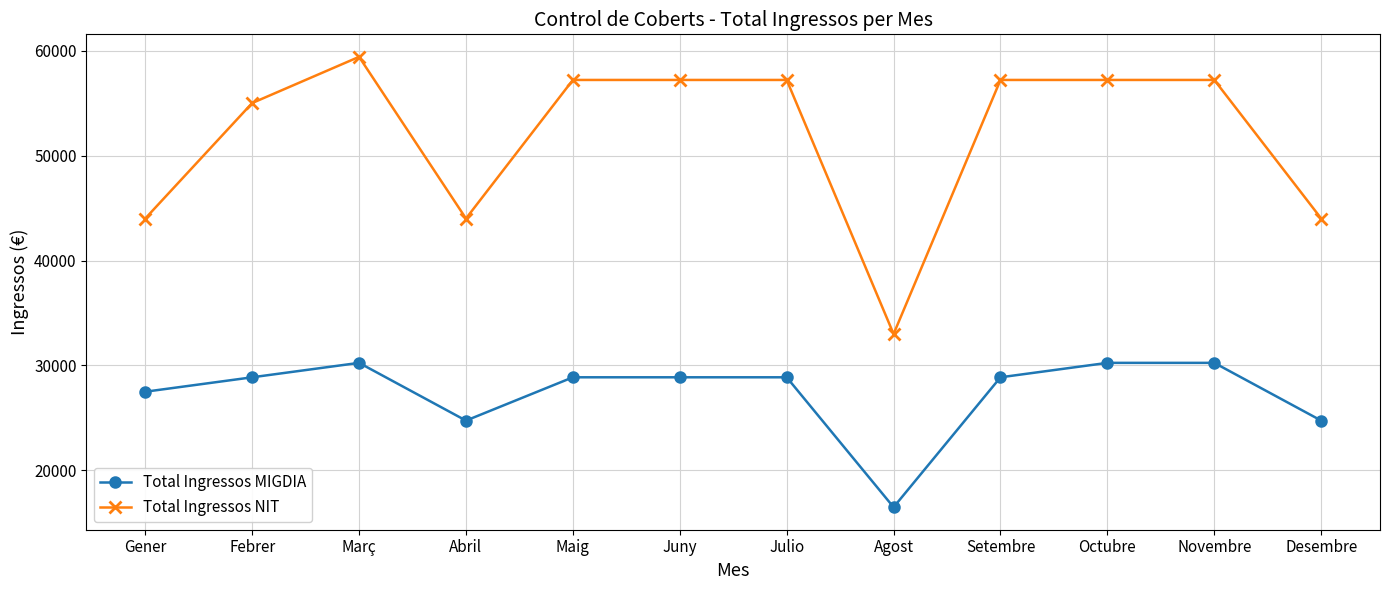

Reading left to right, transcribe all the data shown in this chart.

Total Ingressos MIGDIA: 27500	28875	30250	24750	28875	28875	28875	16500	28875	30250	30250	24750
Total Ingressos NIT: 44000	55000	59400	44000	57200	57200	57200	33000	57200	57200	57200	44000